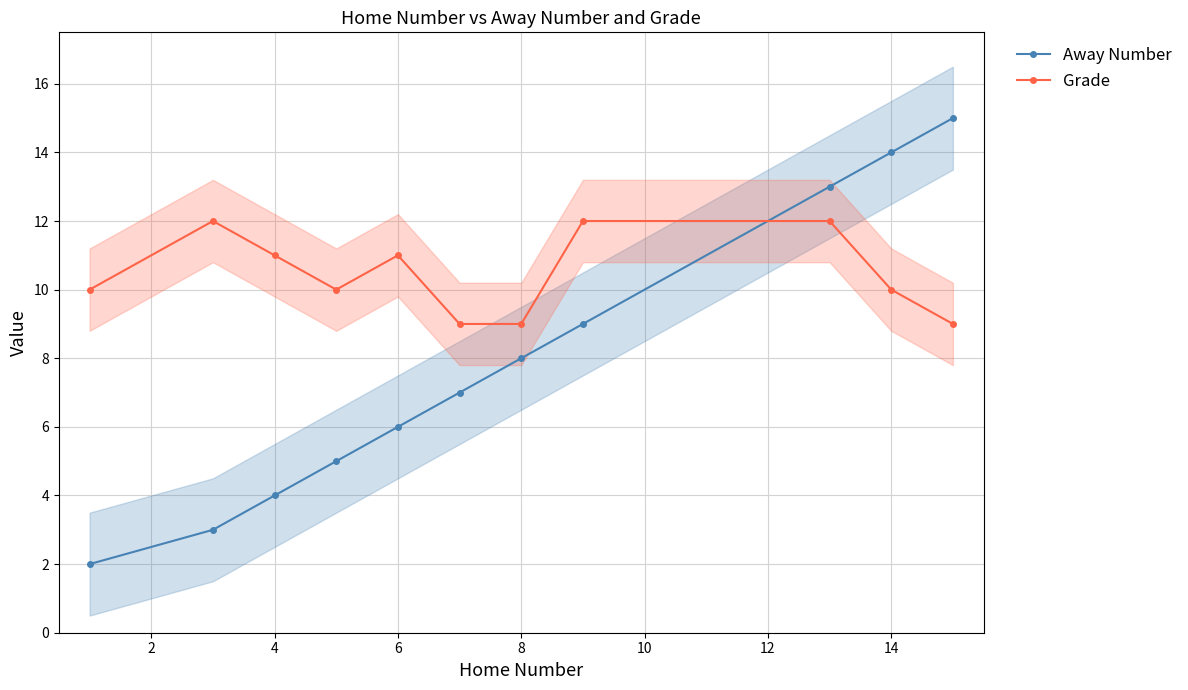

The Grade series shows 11 at 4. True or false?

True